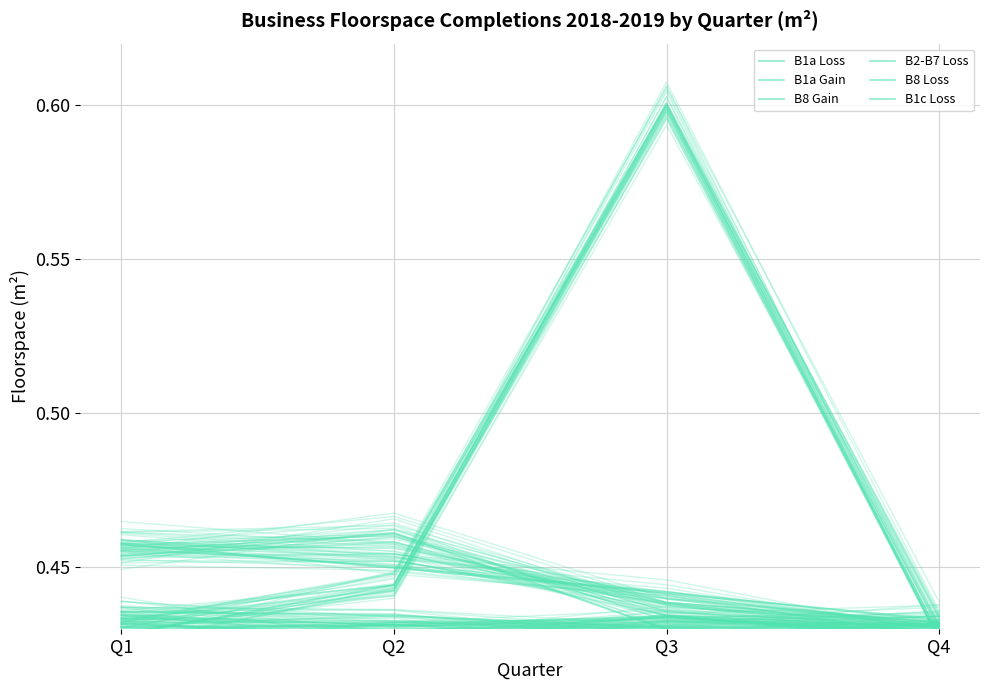

At Q3, list the series in order from largest to smallest.

B1a Gain, B1a Loss, B2-B7 Loss, B1c Loss, B8 Loss, B8 Gain